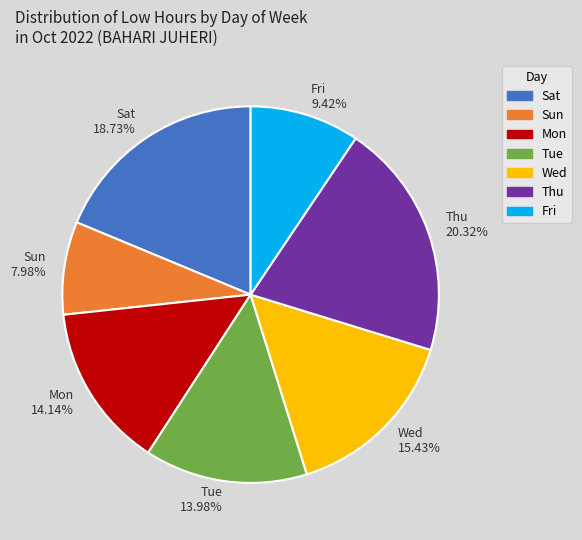

Between Thu and Mon, which is larger?

Thu